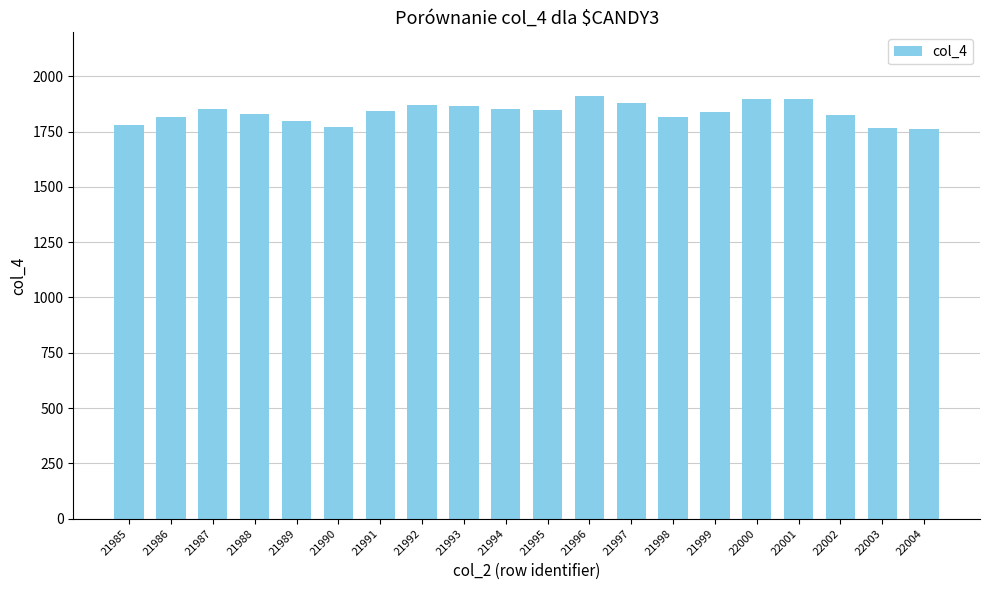

What is the ratio of the value at 21994 to the value at 21988?

1.0